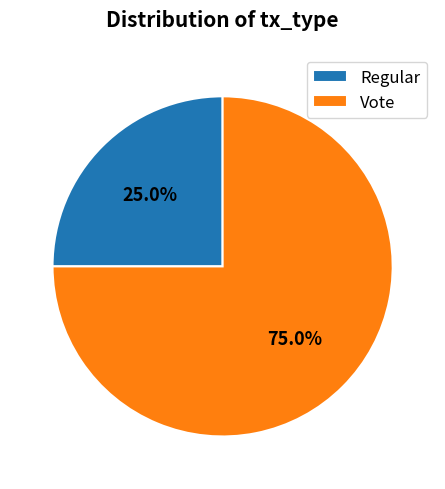

Combined, what portion of the pie is Regular and Vote?

100.0%